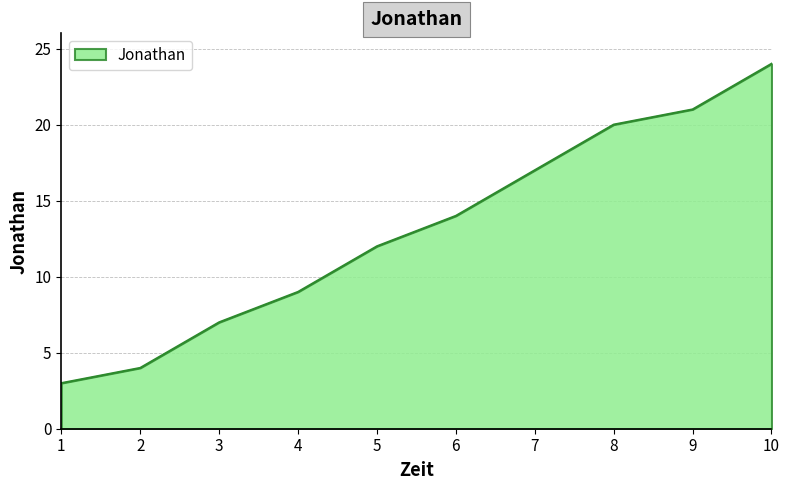

What value does the data have at 6, to the nearest 10?

10